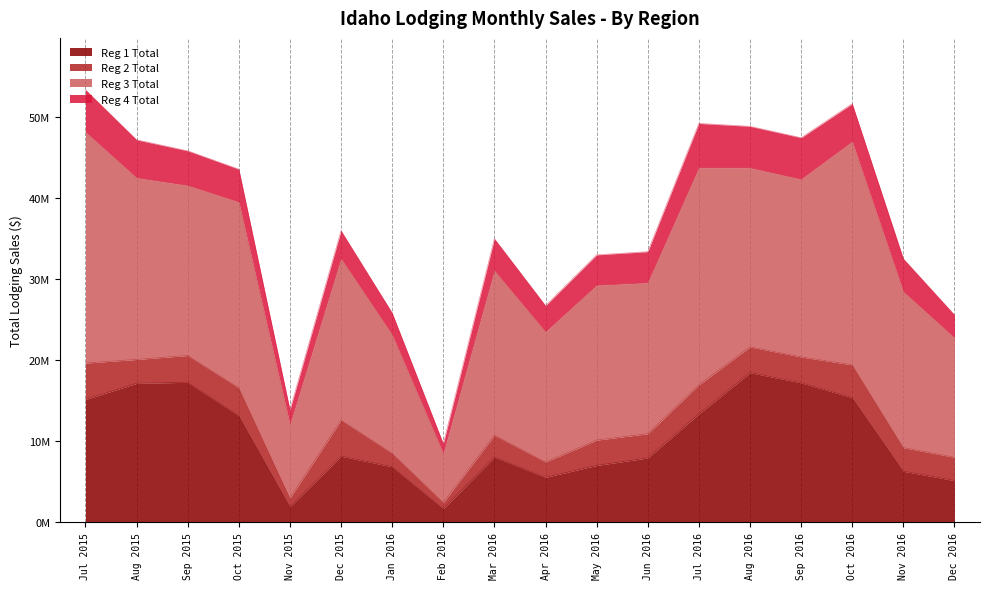

What is the total value across all series at Jul 2016?

49233704